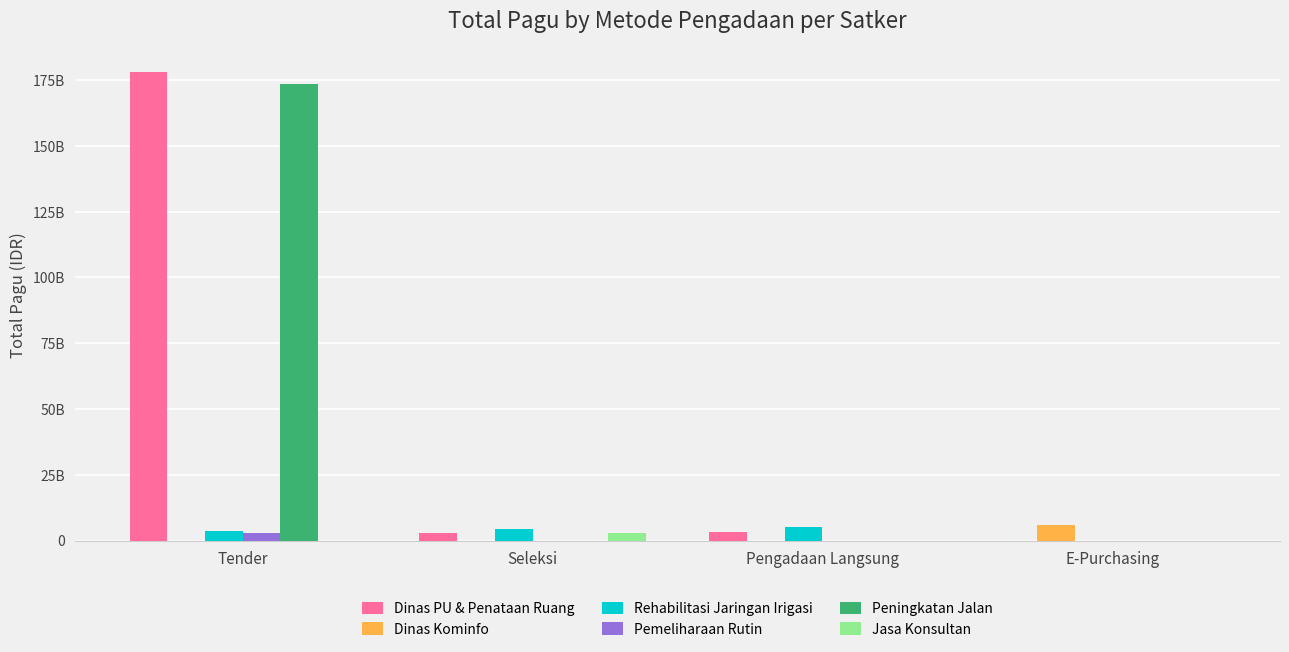

Where is Jasa Konsultan nearest to the value 1491300975?

Tender